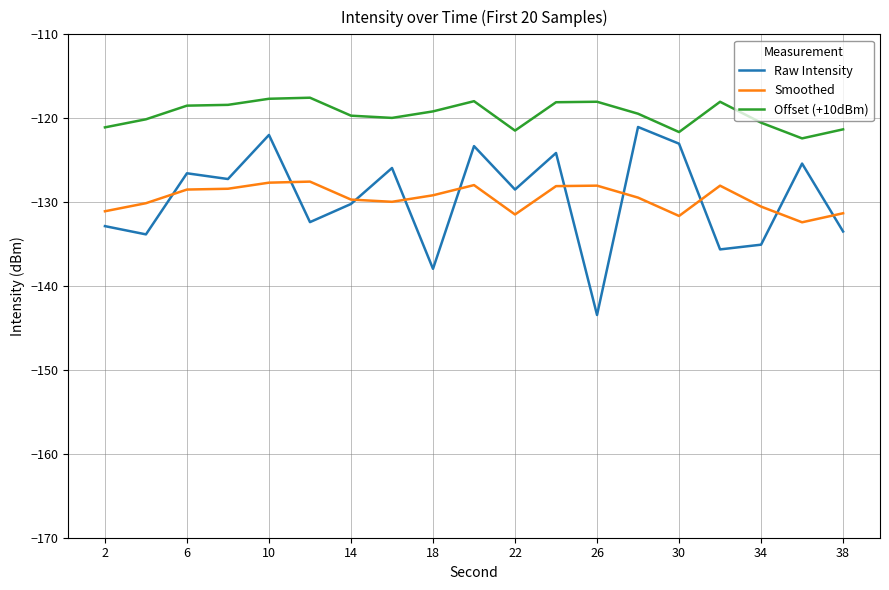

Which series has the largest range (max minus min)?

Raw Intensity